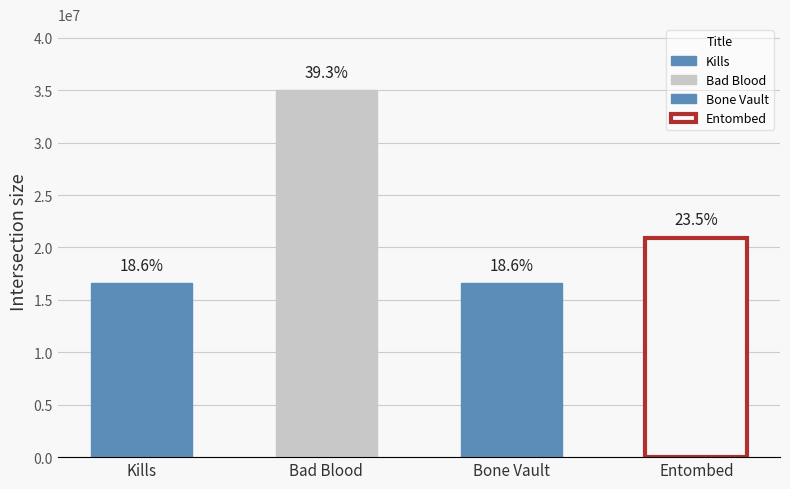

What position from the left is Bone Vault?

3